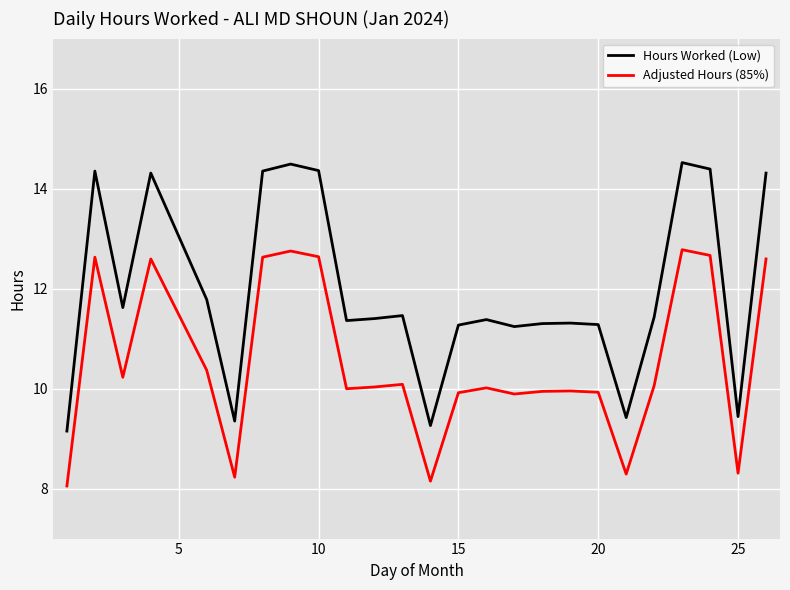

What is the difference between the maximum and minimum values in the Hours Worked (Low) series?

5.4